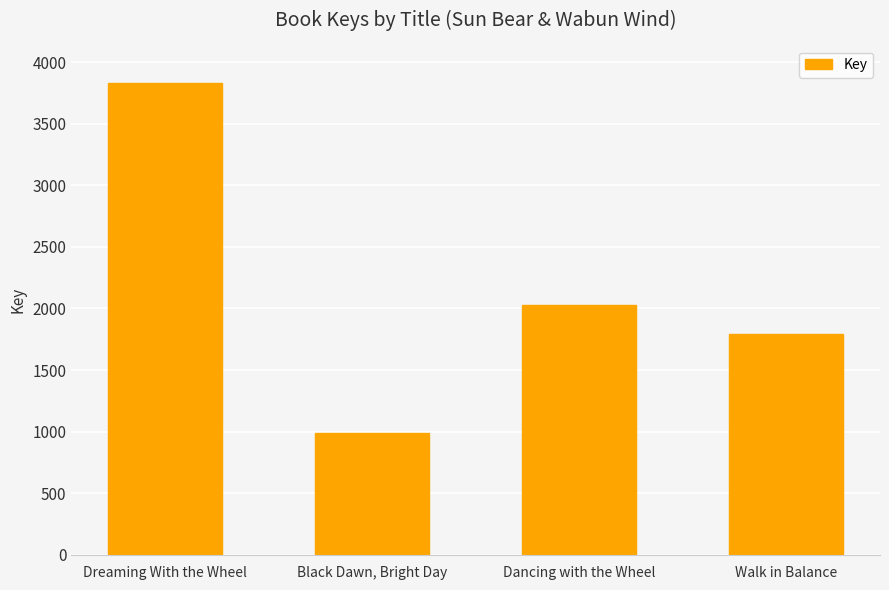

Reading right to left, transcribe all the data shown in this chart.

Walk in Balance=1792	Dancing with the Wheel=2029	Black Dawn, Bright Day=991	Dreaming With the Wheel=3834